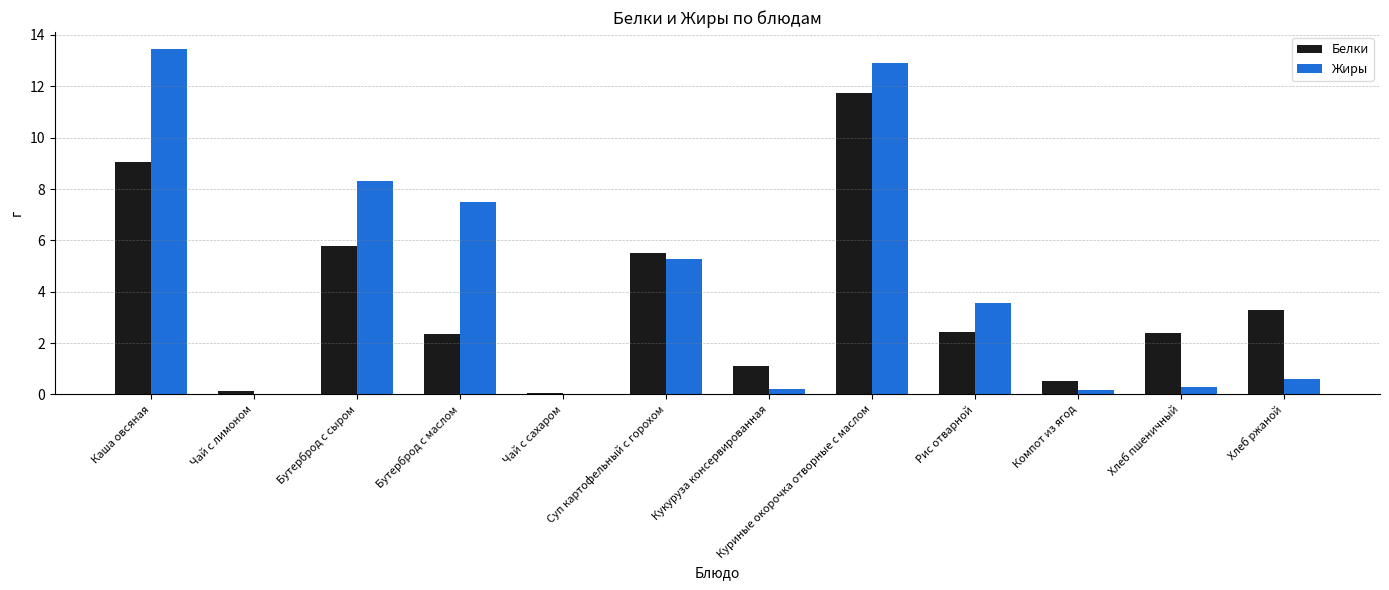

Is the value of Белки at Хлеб ржаной greater than the value of Жиры at Бутерброд с сыром?

No